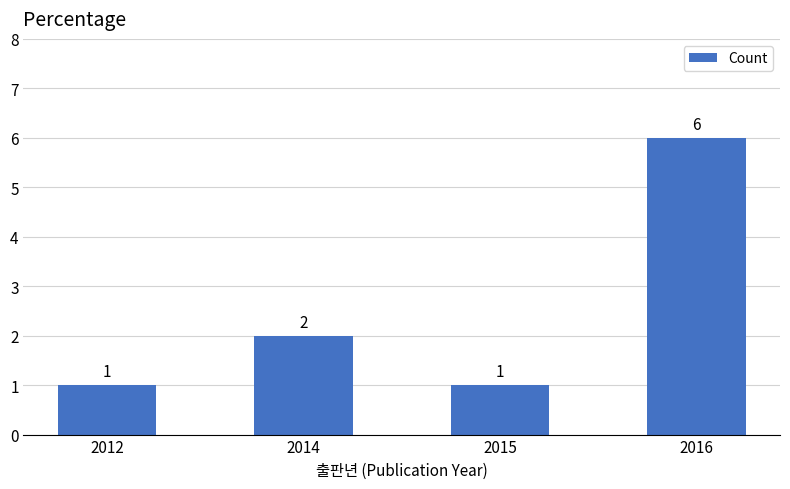

The chart shows a value of 2 at 2014. True or false?

True